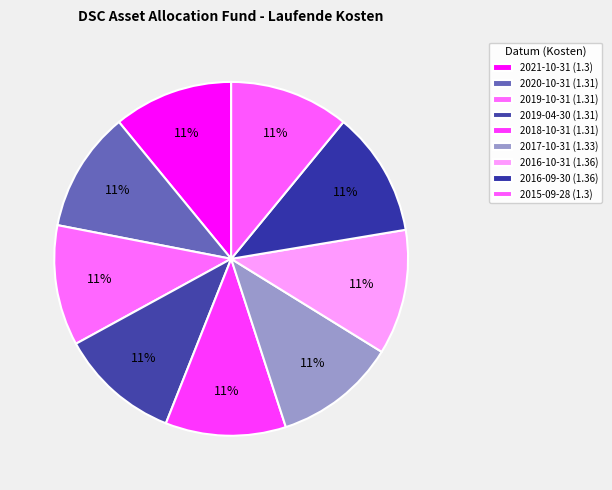

Count the number of slices in the pie.

9